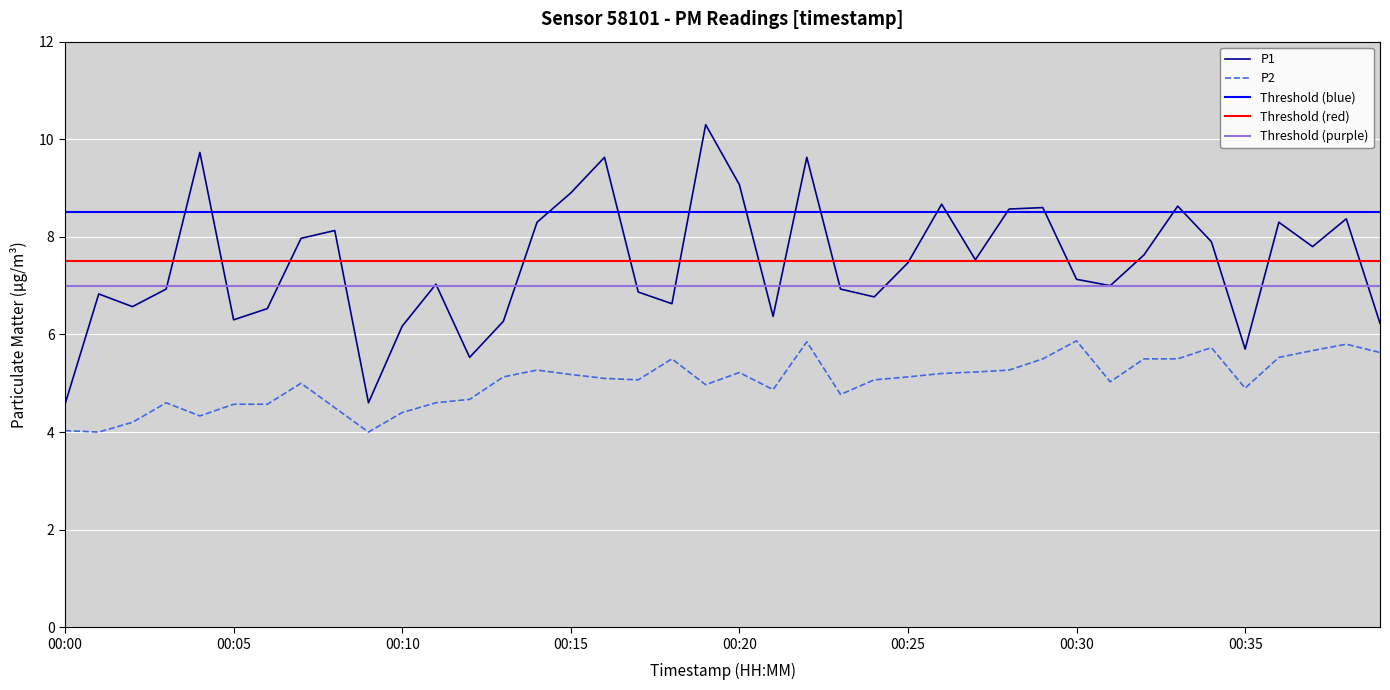

Reading left to right, extract all data points from this chart.

P1: 4.6	6.8	6.6	6.9	9.7	6.3	6.5	8.0	8.1	4.6	6.2	7.0	5.5	6.3	8.3	8.9	9.6	6.9	6.6	10.3	9.1	6.4	9.6	6.9	6.8	7.5	8.7	7.5	8.6	8.6	7.1	7.0	7.6	8.6	7.9	5.7	8.3	7.8	8.4	6.2
P2: 4.0	4.0	4.2	4.6	4.3	4.6	4.6	5.0	4.5	4.0	4.4	4.6	4.7	5.1	5.3	5.2	5.1	5.1	5.5	5.0	5.2	4.9	5.8	4.8	5.1	5.1	5.2	5.2	5.3	5.5	5.9	5.0	5.5	5.5	5.7	4.9	5.5	5.7	5.8	5.6